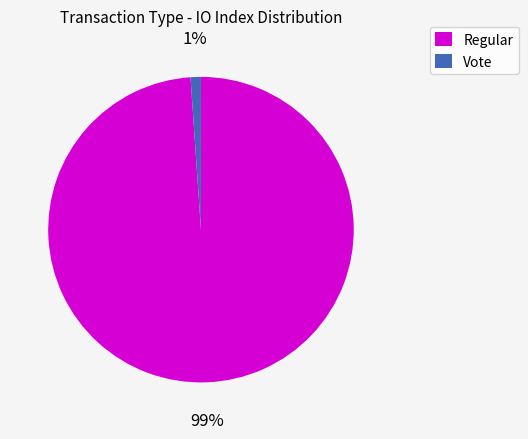

Rank the categories by value from highest to lowest.

Regular, Vote